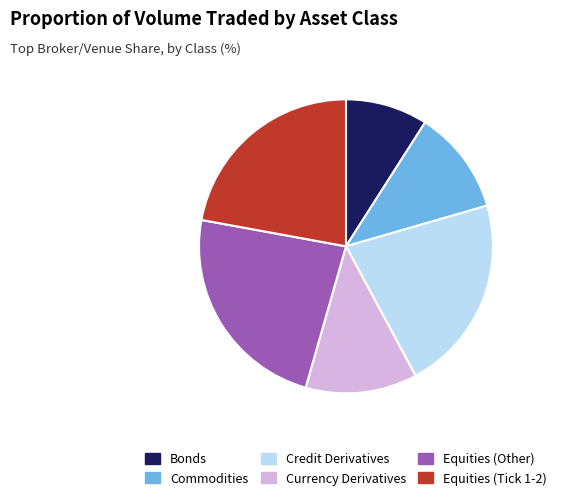

Combined, do Commodities and Currency Derivatives account for over 50%?

No